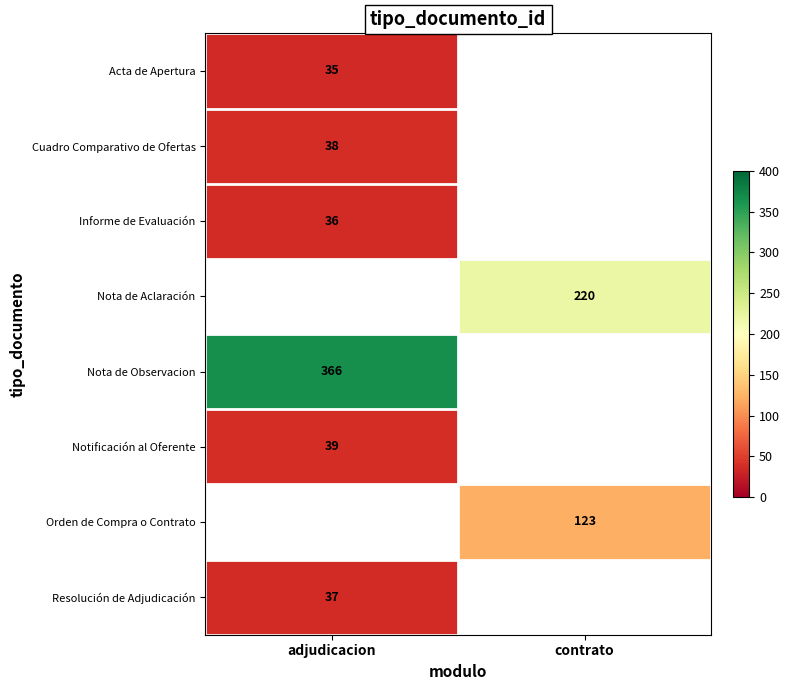

Is it true that Nota de Observacion equals 366 at adjudicacion?

True